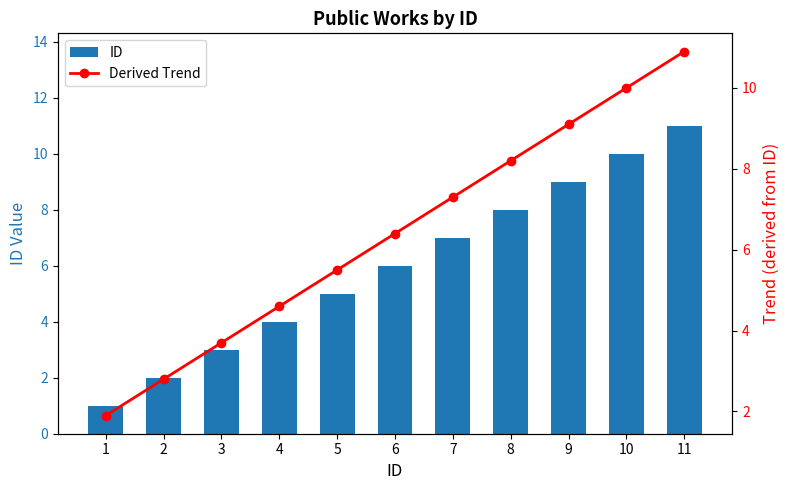

Which series changed the most between 10 and 11?

ID